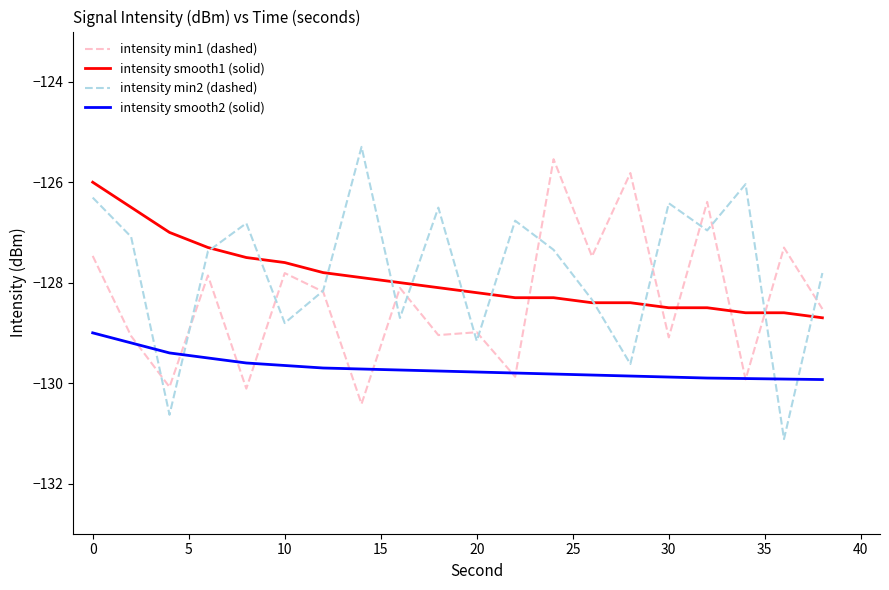

True or false: intensity smooth2 (solid) and intensity smooth1 (solid) cross at least once.

False